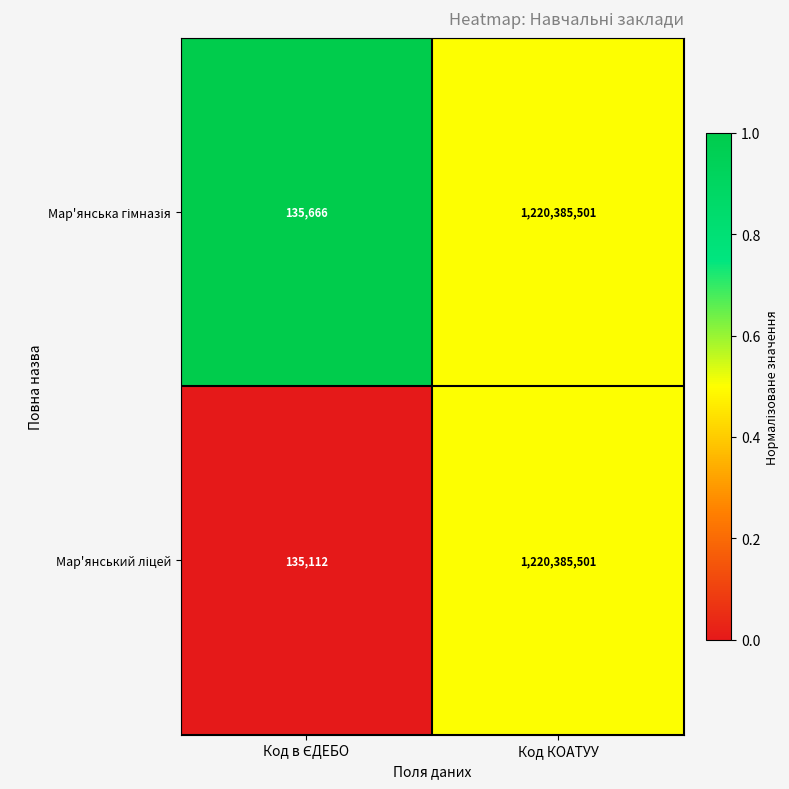

At which category is the sum across all series the highest?

Код КОАТУУ